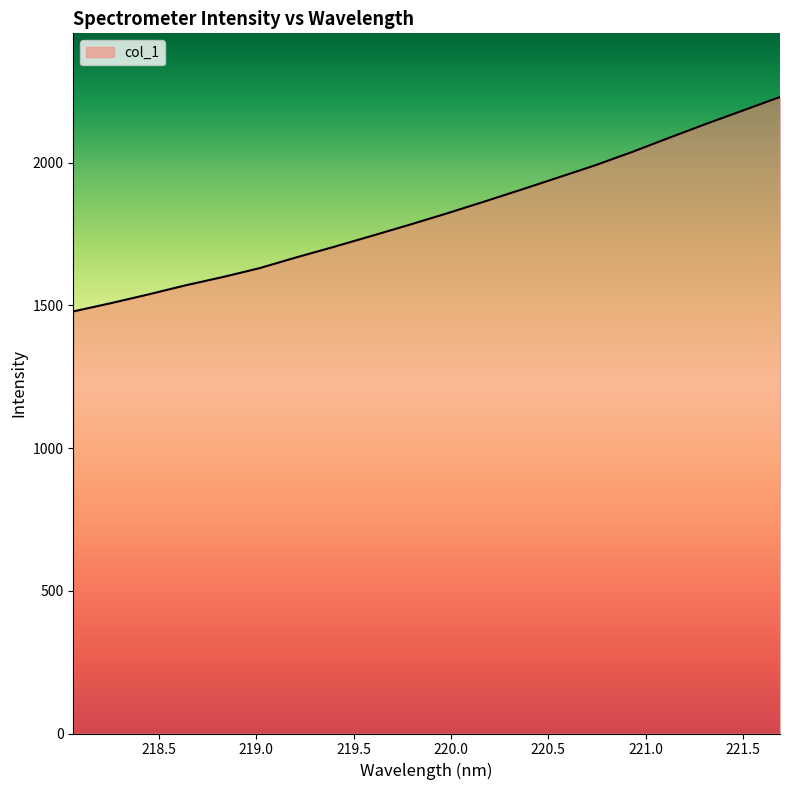

What is the greatest value displayed?

2229.6